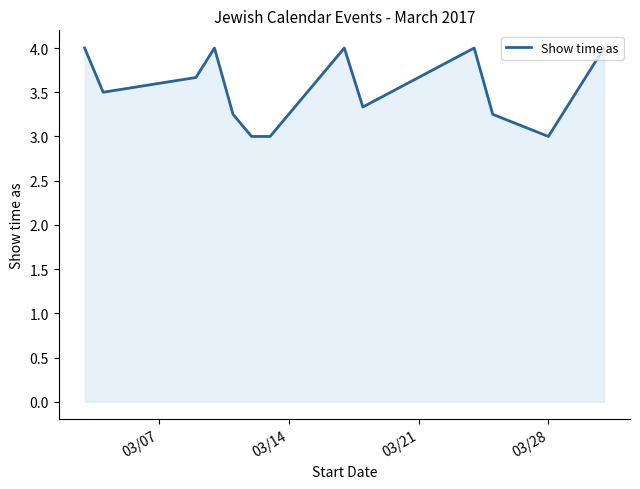

What is the maximum value shown in the chart?

4.0